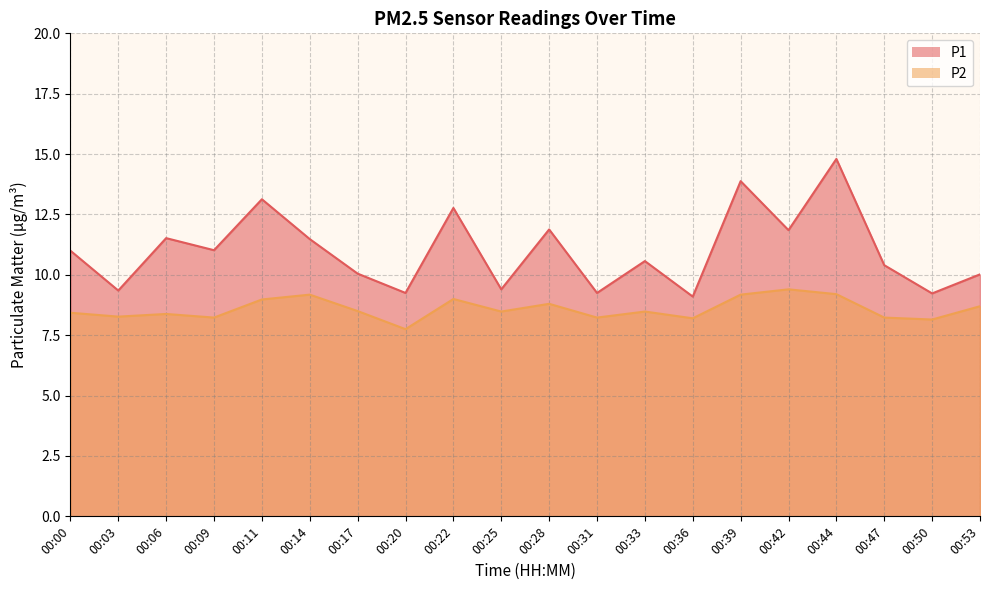

How many lines are shown in the chart?

2